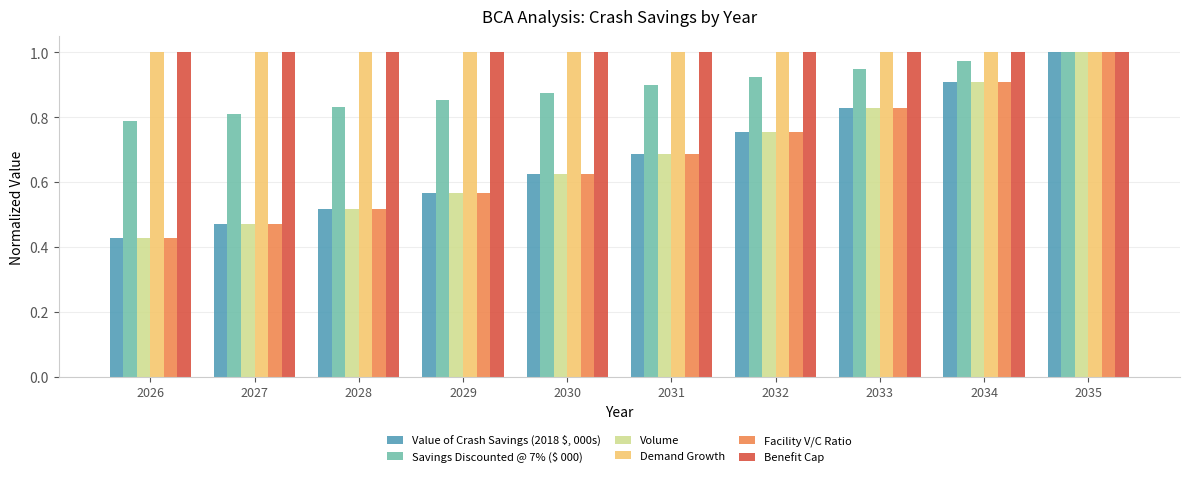

The value of Volume at 2028 is 0.2. True or false?

False